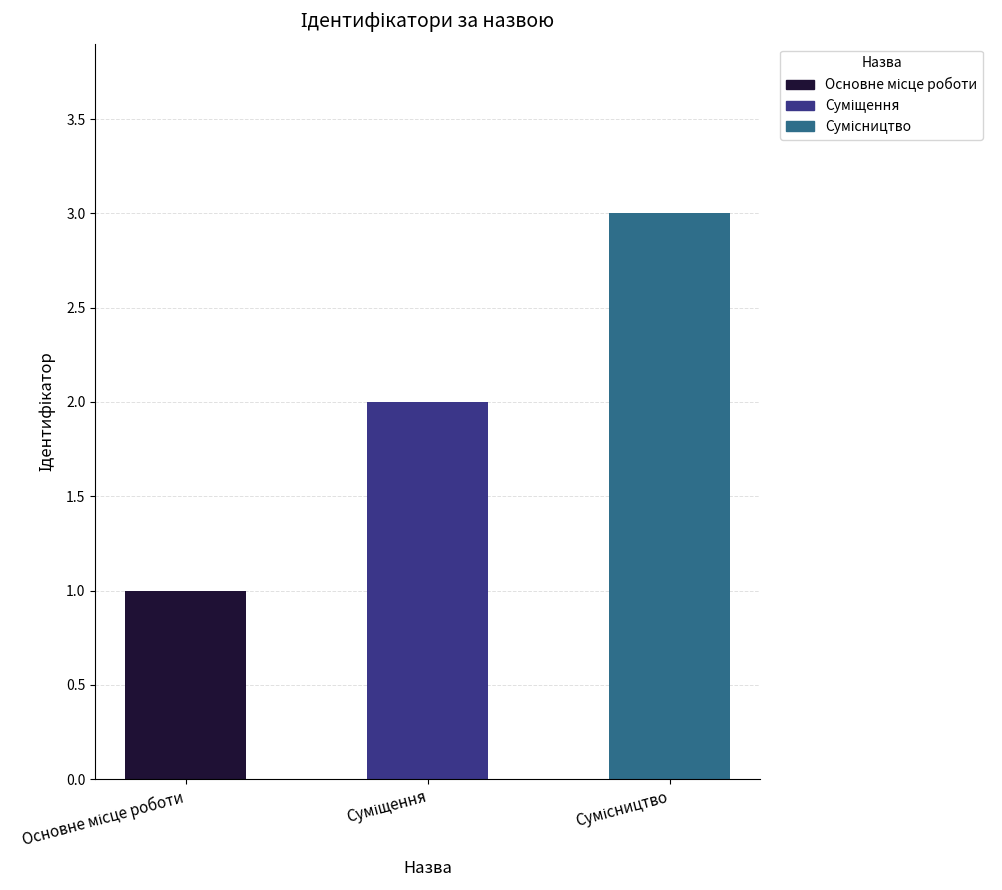

What is the greatest value displayed?

3